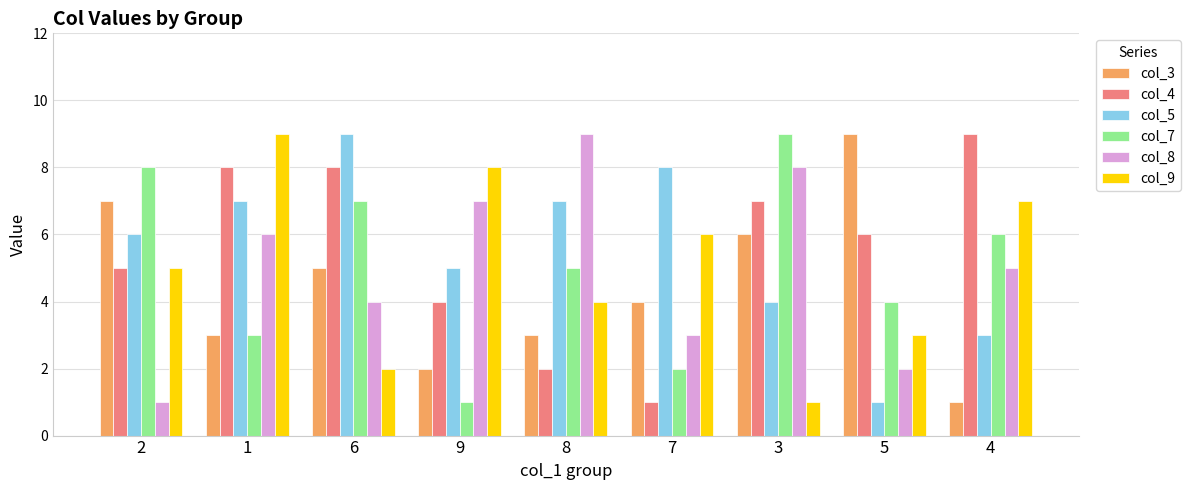

Count the col_8 values in the range 3 to 7.

5